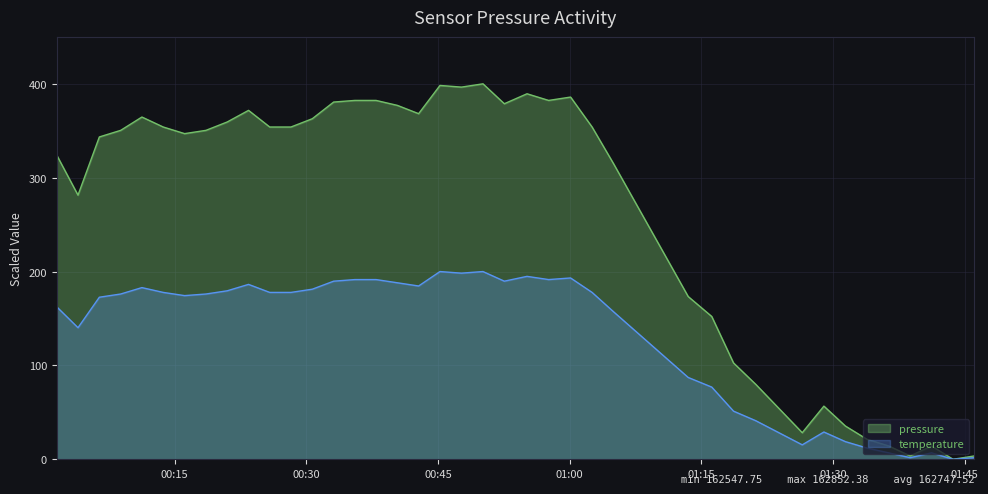

What is the average value?

262.3